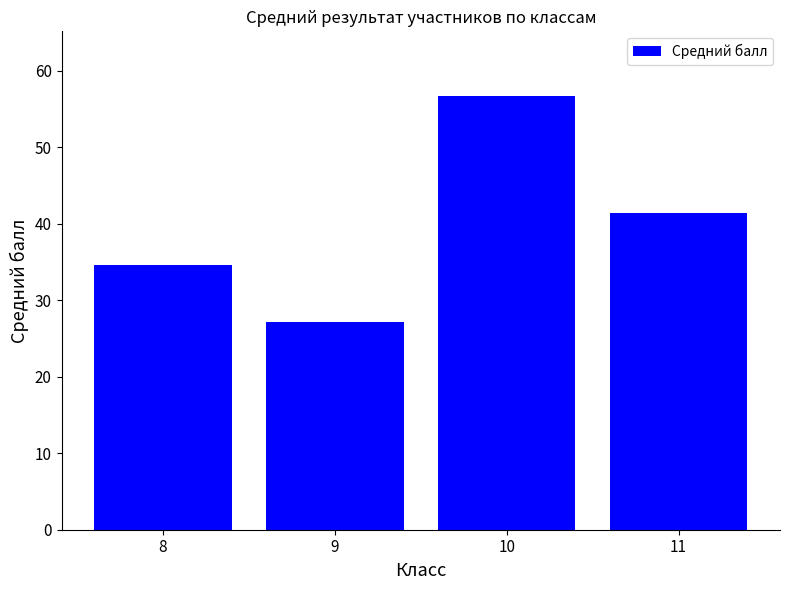

How many values are below 41?

2